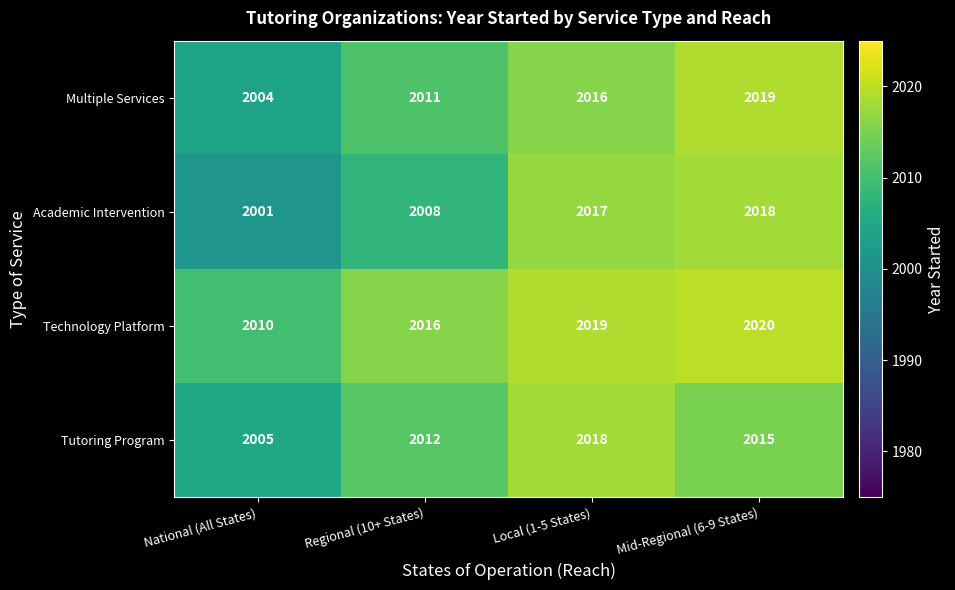

What is the total value across all series at National (All States)?

8020